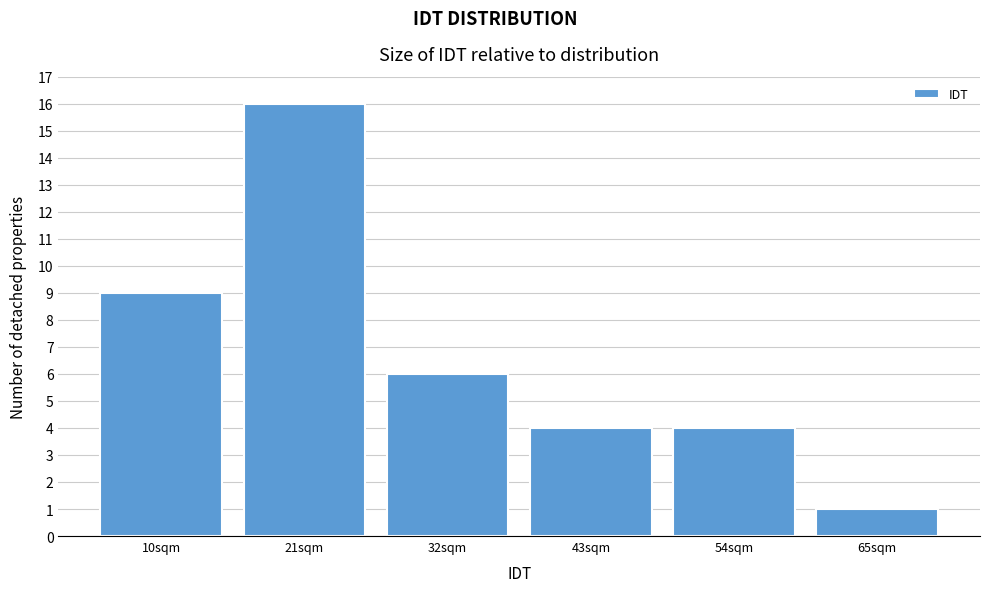

Reading left to right, list all the values displayed in this chart.

9	16	6	4	4	1